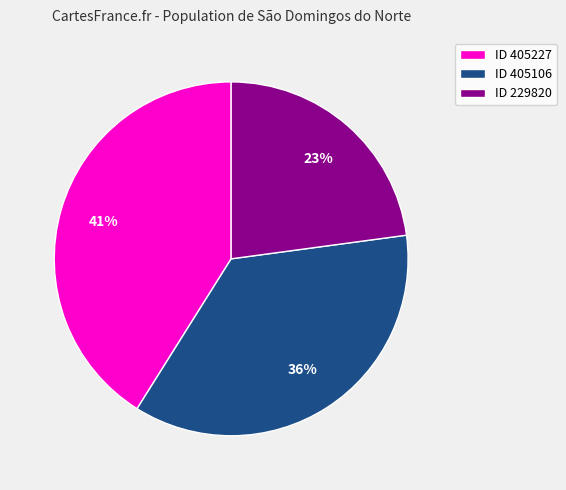

Do ID 405106 and ID 405227 together represent more than half of the pie?

Yes